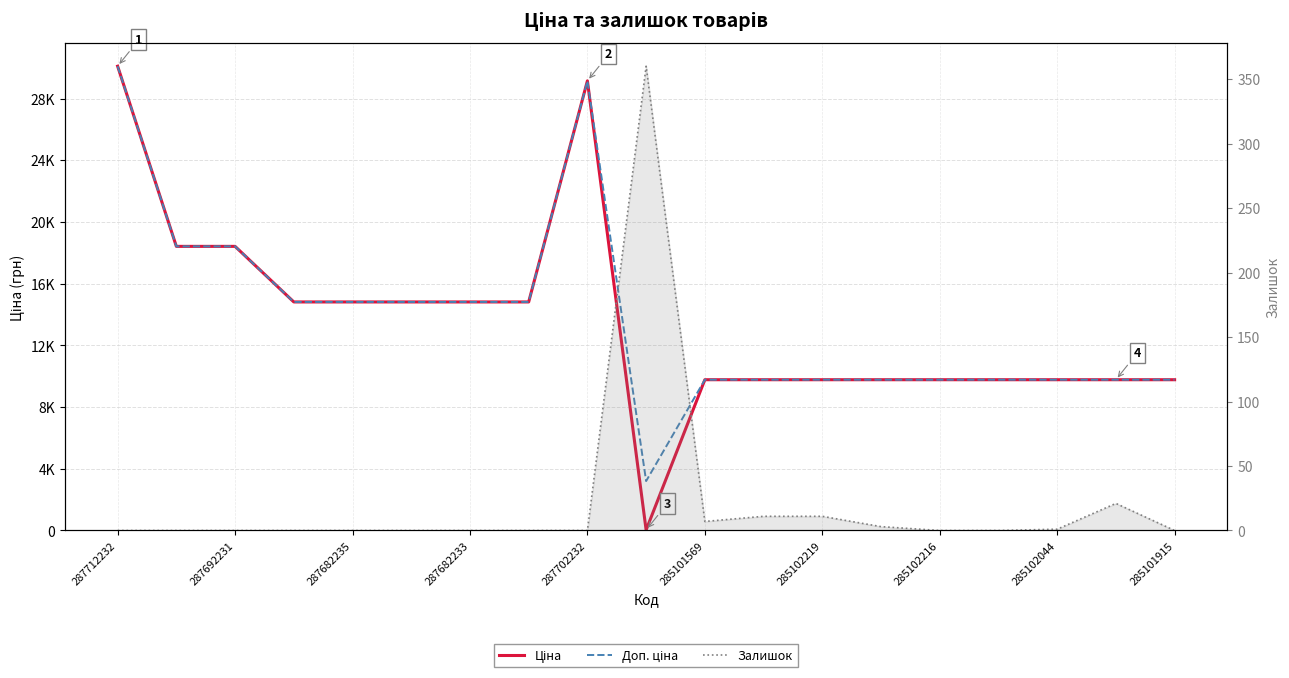

What is the average value of the Доп. ціна series?

13756.3